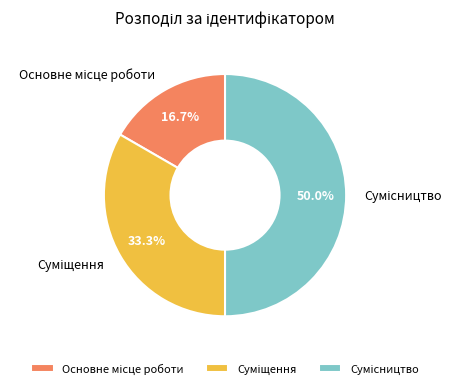

Is it true that Сумісництво is 55% of the pie?

False